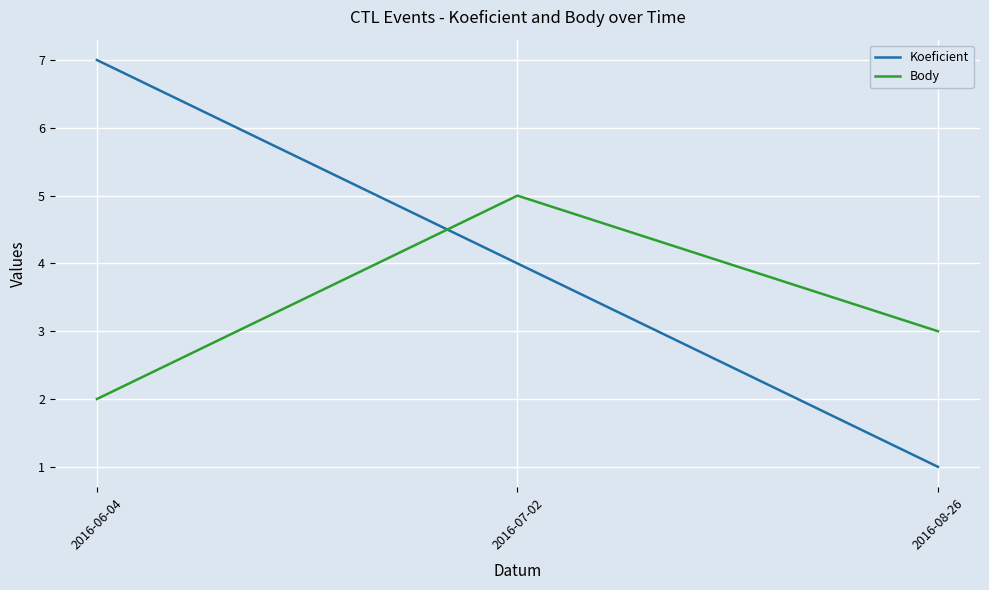

Which category has the highest value across all series?

2016-06-04